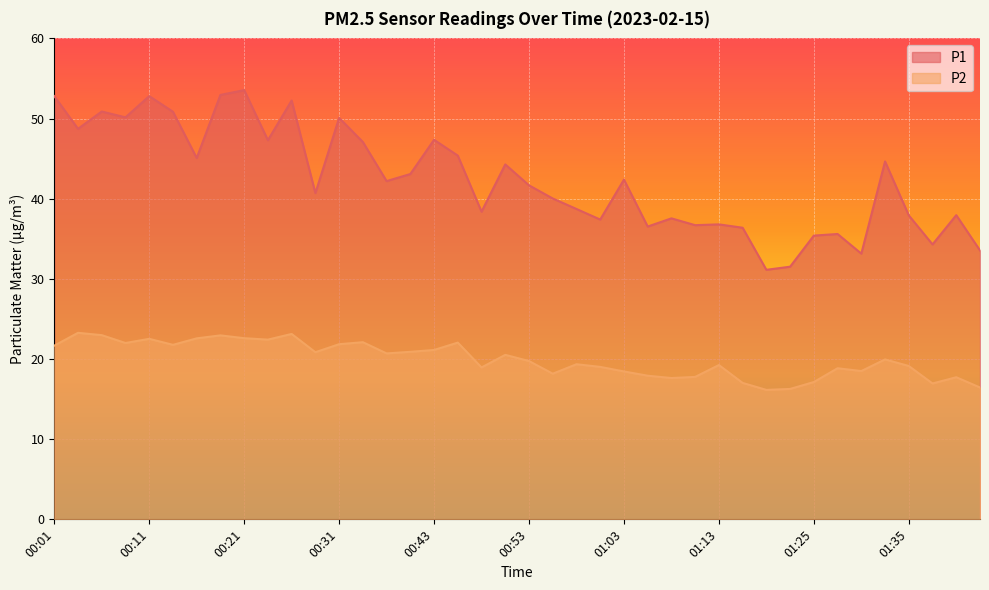

Reading left to right, what are all the values shown in this chart?

P1: 52.8	48.7	50.9	50.1	52.8	50.9	45.1	53.0	53.5	47.3	52.2	40.7	50.1	47.1	42.2	43.1	47.4	45.4	38.4	44.3	41.7	40.0	38.7	37.4	42.4	36.5	37.5	36.7	36.8	36.4	31.1	31.5	35.4	35.6	33.1	44.6	37.9	34.3	38.0	33.5
P2: 21.7	23.3	23.0	22.0	22.5	21.8	22.6	22.9	22.6	22.4	23.1	20.9	21.9	22.1	20.7	20.9	21.1	22.1	18.9	20.5	19.8	18.2	19.4	19.0	18.4	17.9	17.6	17.8	19.2	17.0	16.1	16.3	17.1	18.9	18.5	19.9	19.1	16.9	17.7	16.4